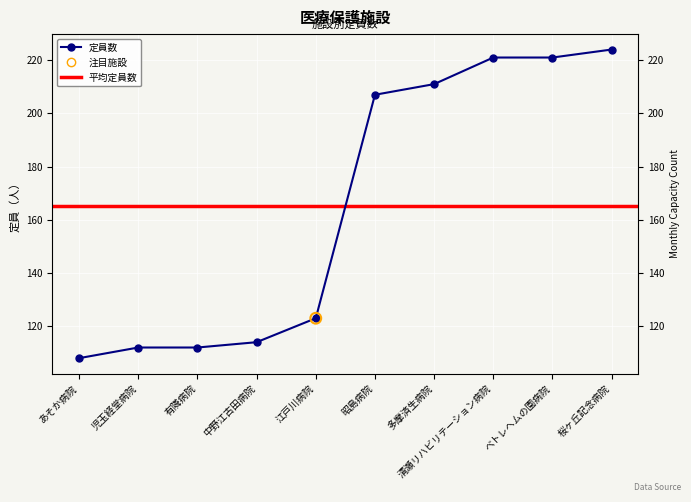

Which has a higher value, 児玉経堂病院 or ベトレヘムの園病院?

ベトレヘムの園病院